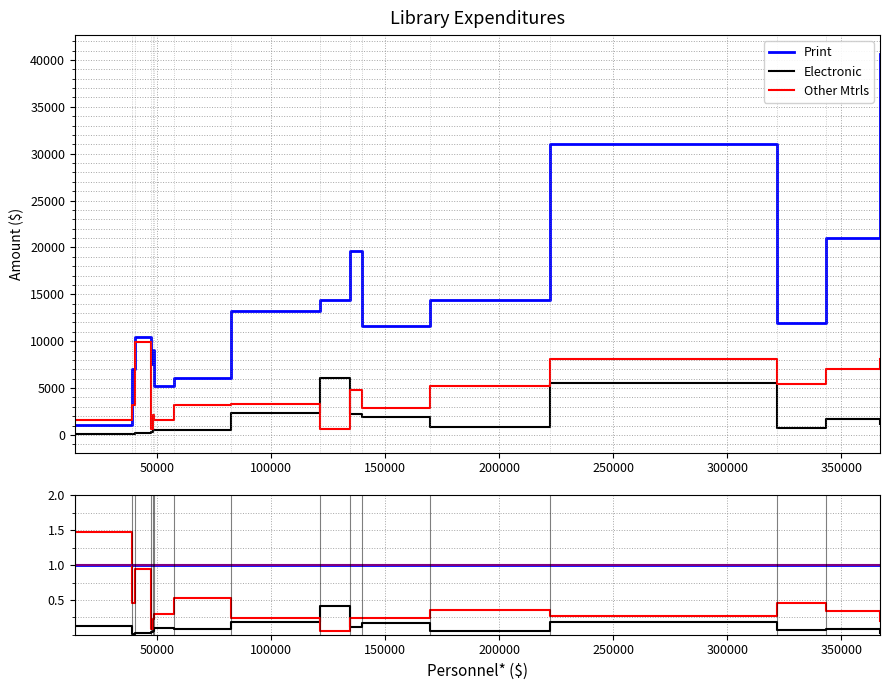

Is it true that Other Mtrls equals 0.1 at 11?

False